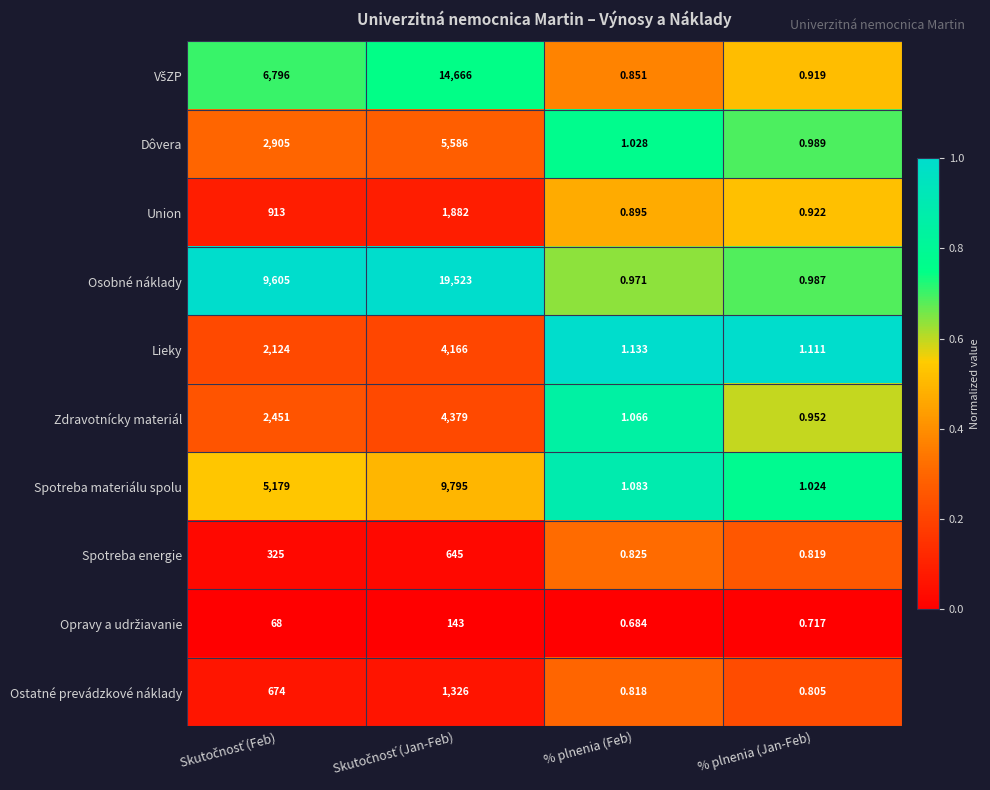

Which category has the lowest value in the Dôvera series?

% plnenia (Jan-Feb)